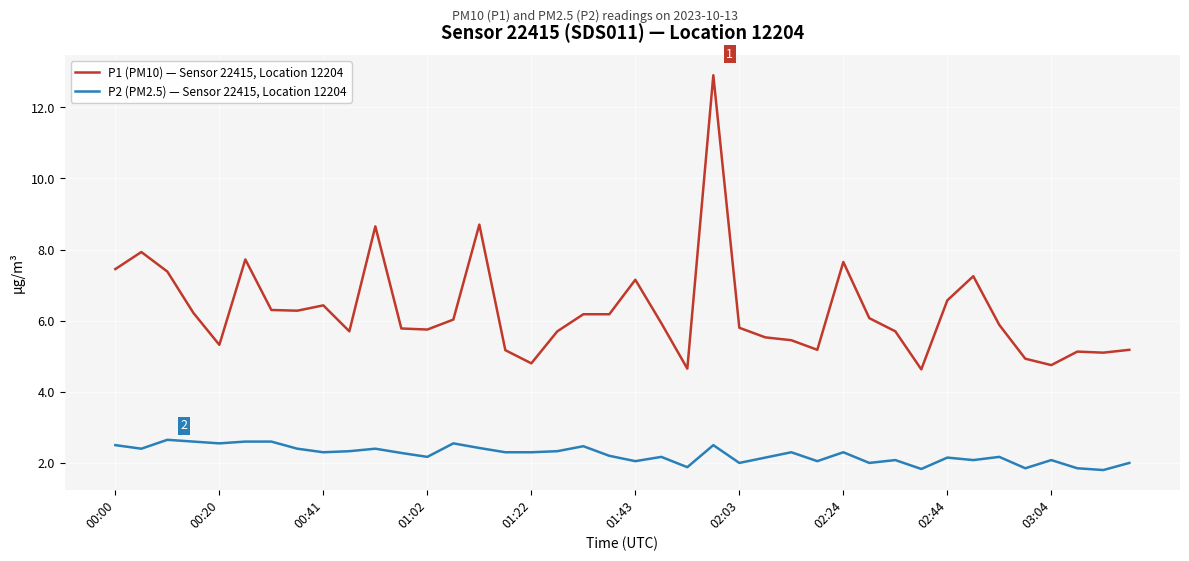

True or false: P2 (PM2.5) — Sensor 22415, Location 12204 and P1 (PM10) — Sensor 22415, Location 12204 intersect in this chart.

False